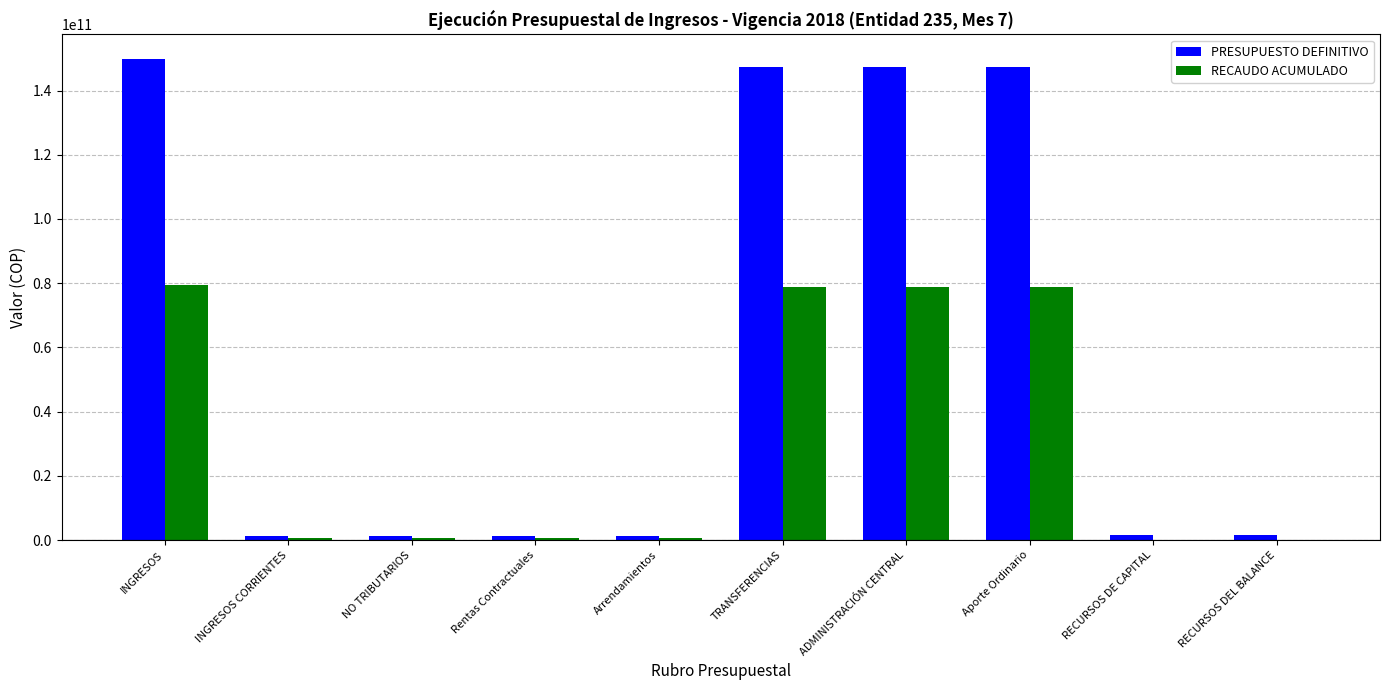

At which category does the chart reach its peak across all series?

INGRESOS